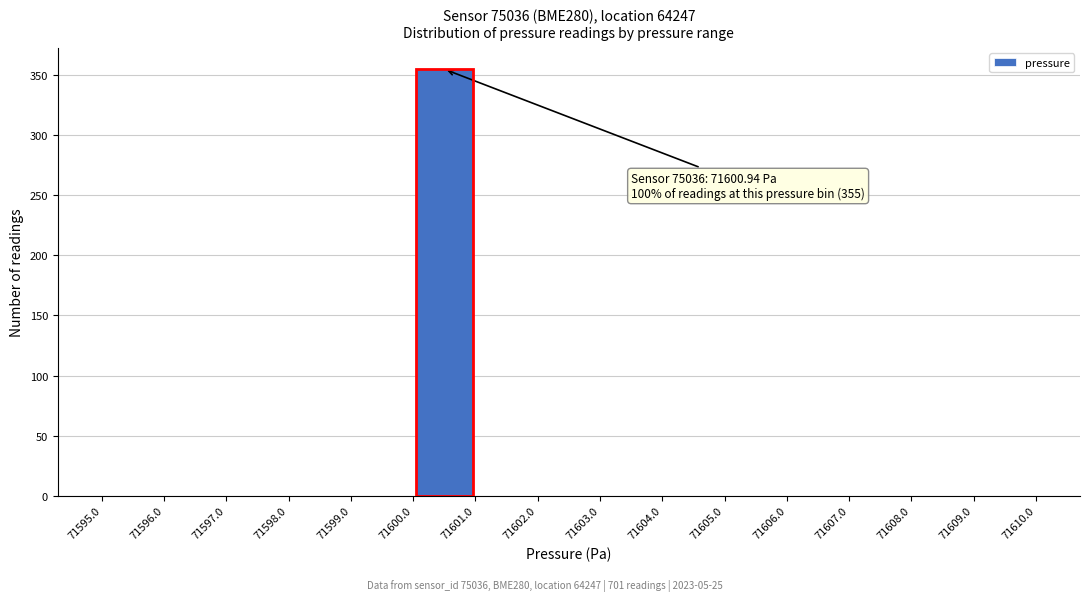

Which range on the x-axis has the tallest bar?

71600.0 to 71601.0